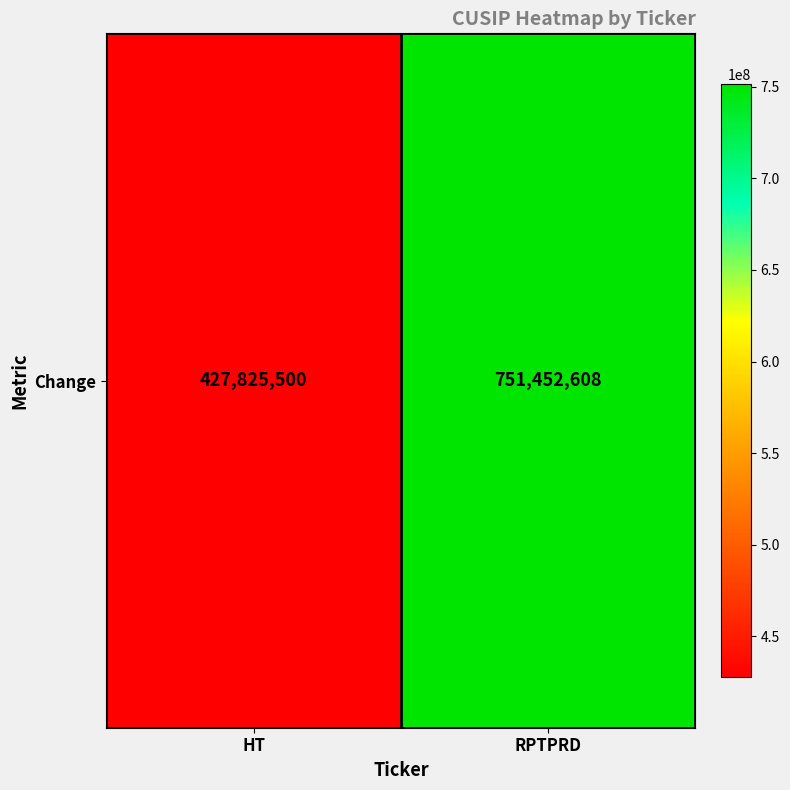

What is the sum of all values?

1179278108